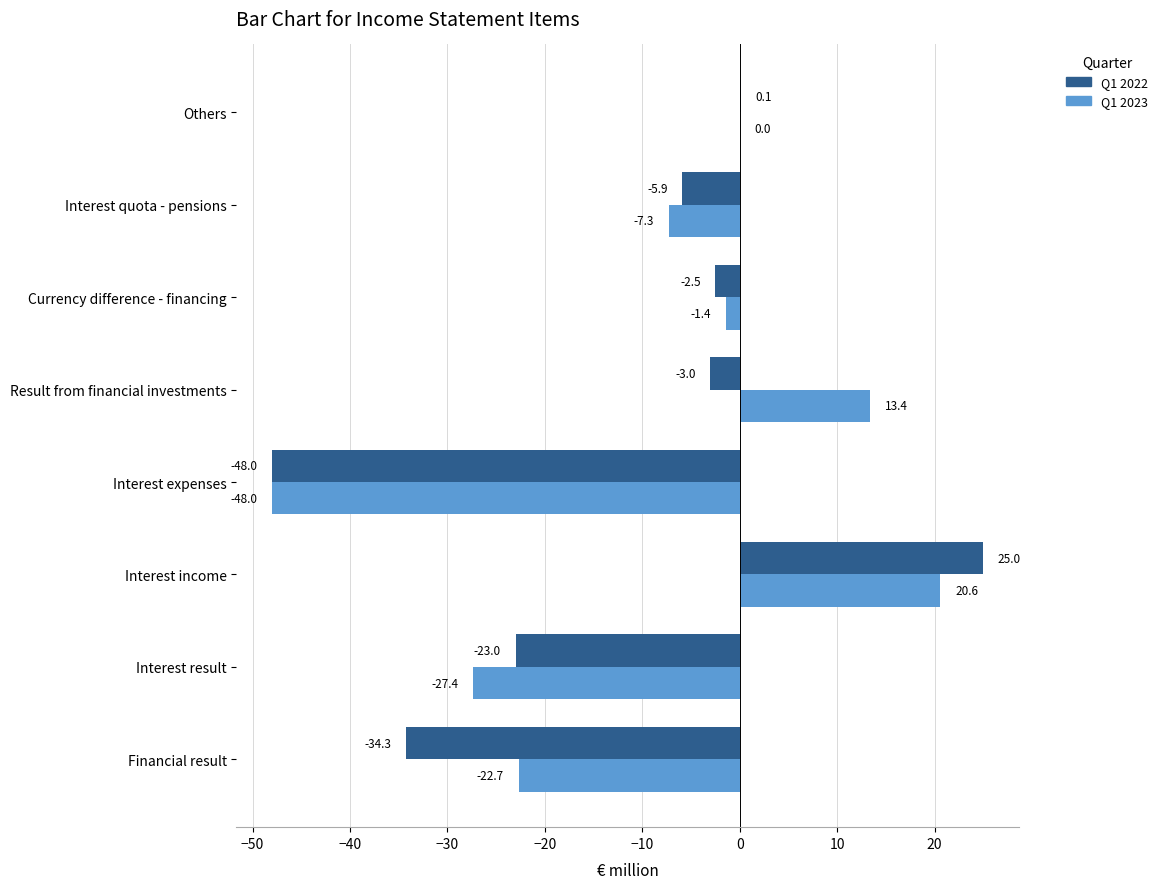

Which series has the largest total across all categories?

Q1 2023